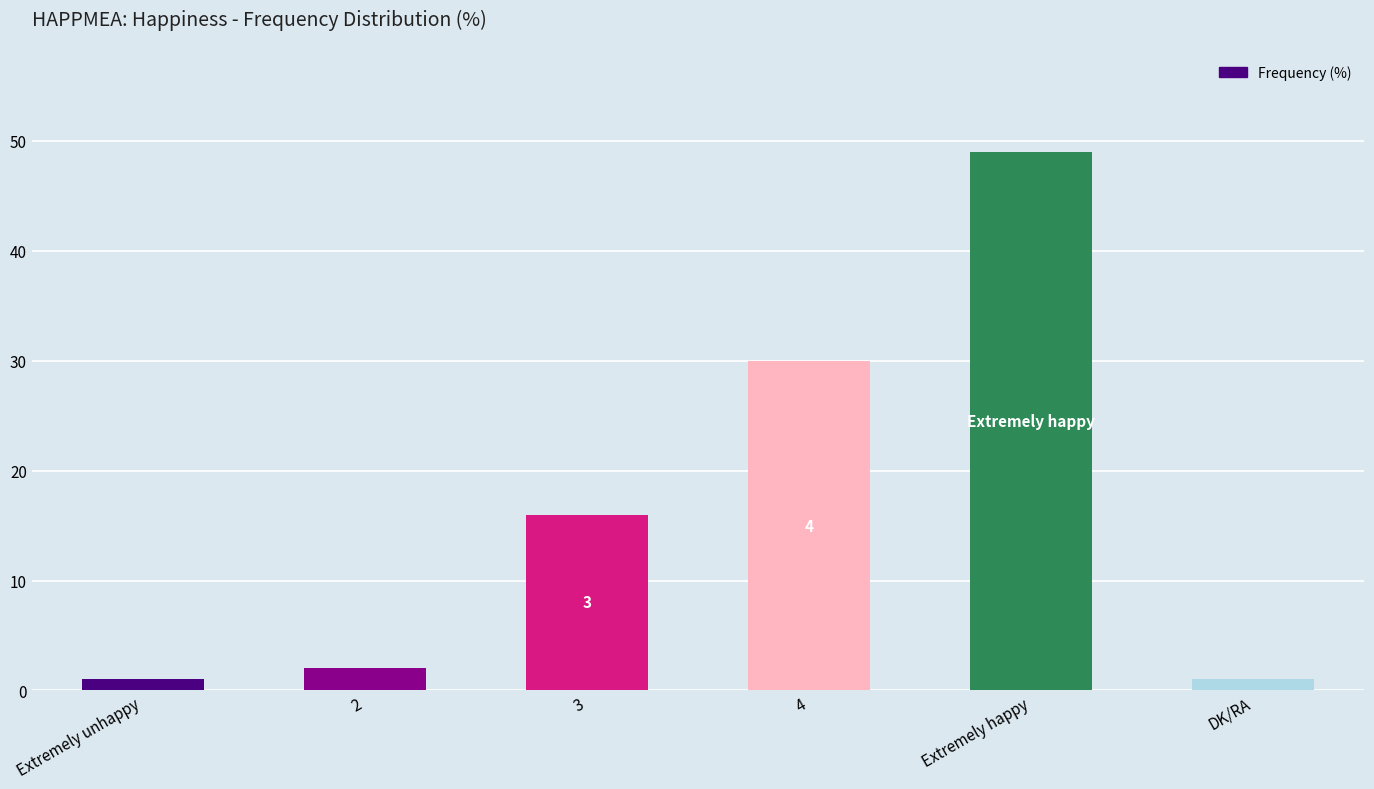

What is the change in value from 3 to Extremely happy?

+33